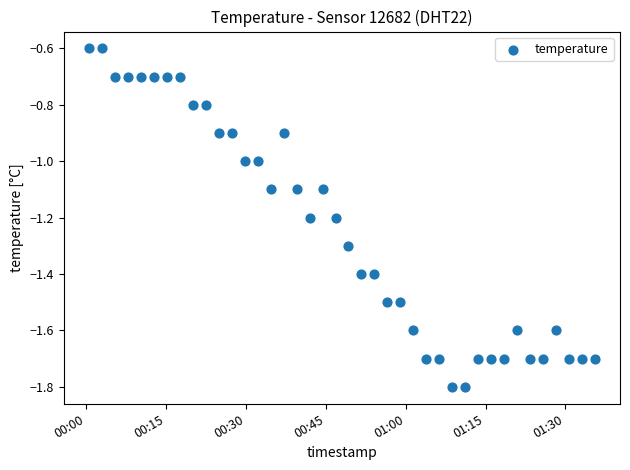

What is the range of Y values (max minus min)?

1.2